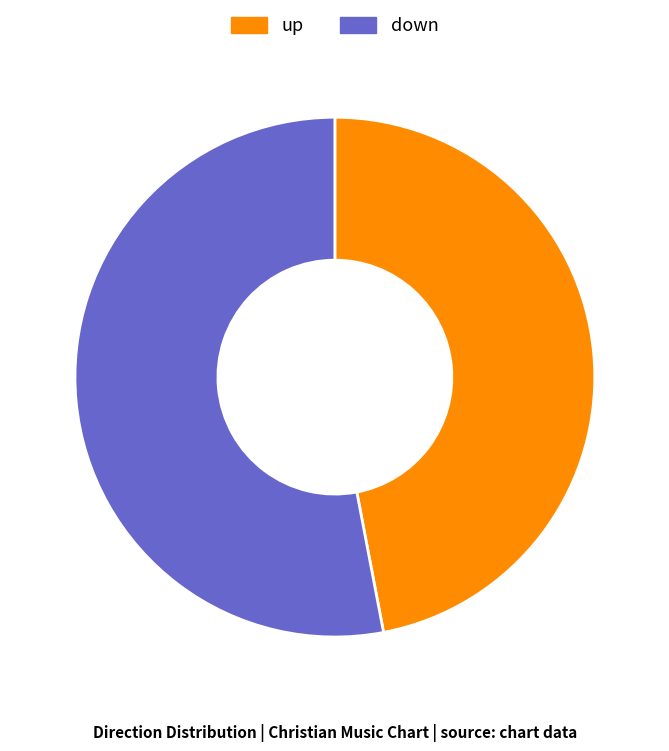

Between down and up, which is larger?

down